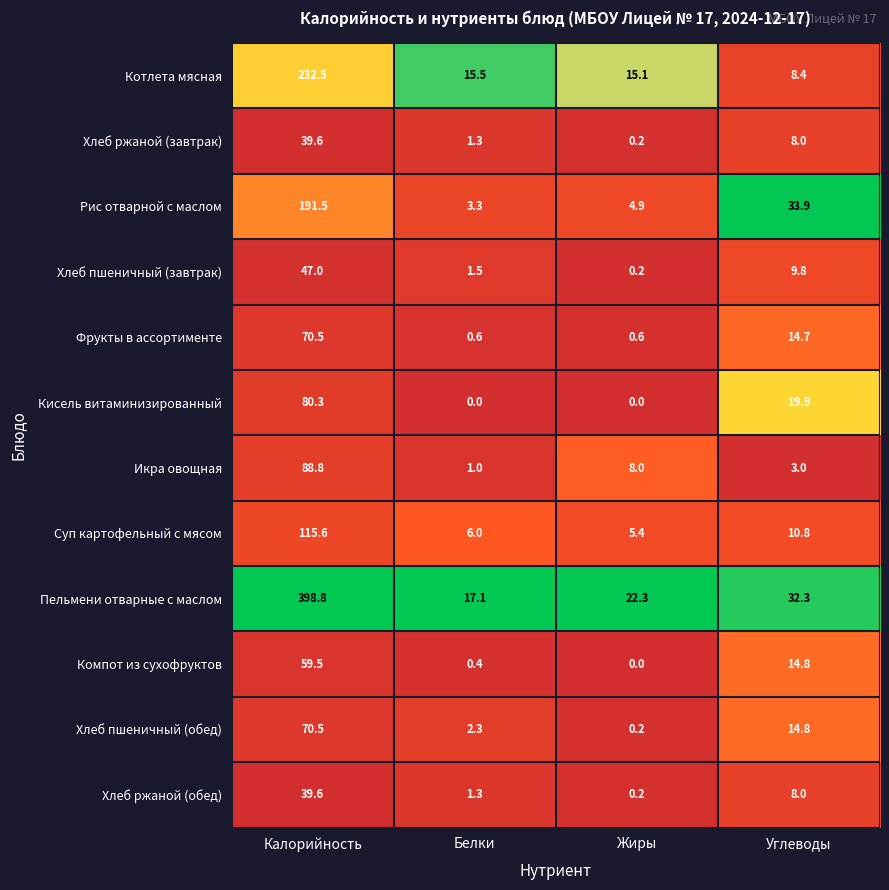

What is the total value across all series at Углеводы?

178.4